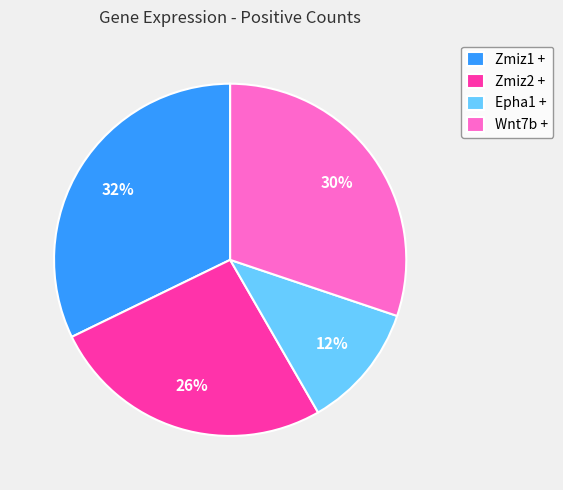

Does any single category account for the majority?

No